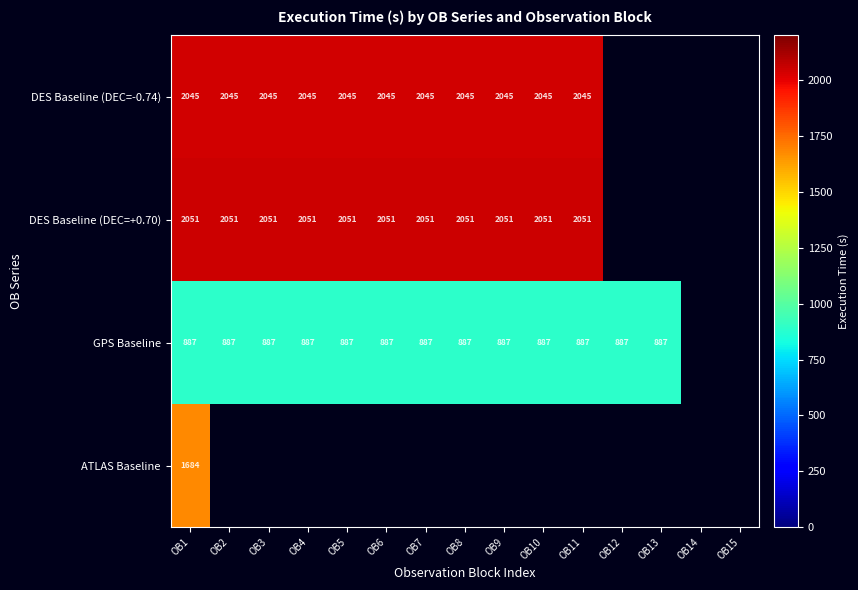

True or false: GPS Baseline has a value of 335.8 at OB2.

False